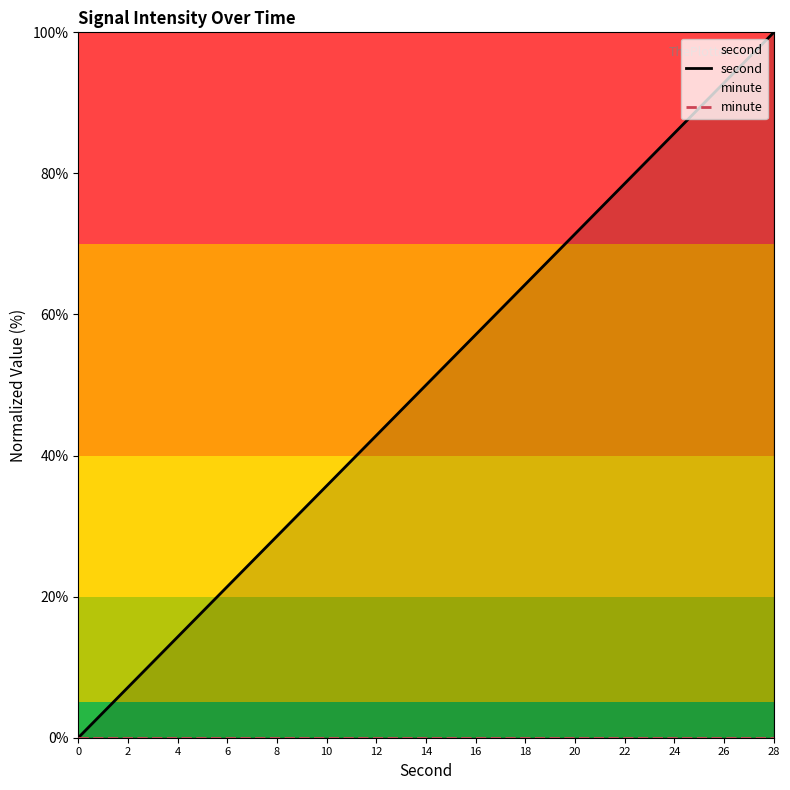

What is the value of the second point at the 12th from the left?

78.6